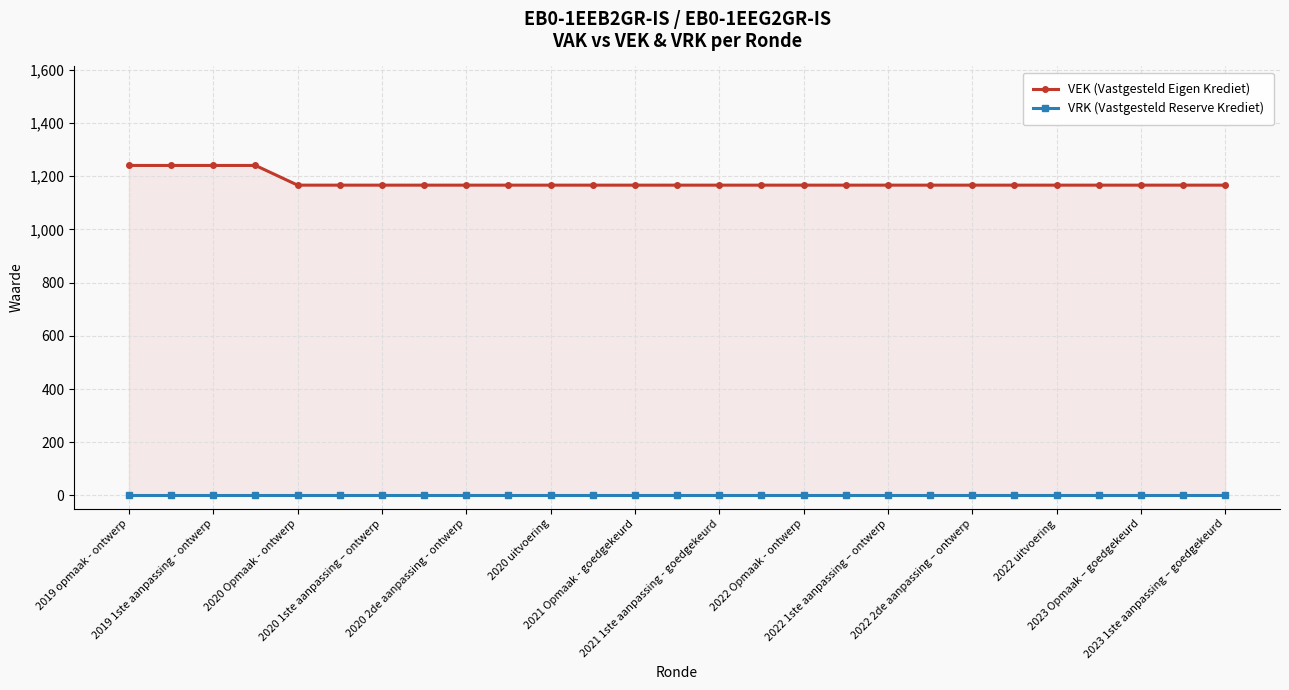

Which series changed the most between 2021 1ste aanpassing - goedgekeurd and 2022 2de aanpassing – ontwerp?

VEK (Vastgesteld Eigen Krediet)